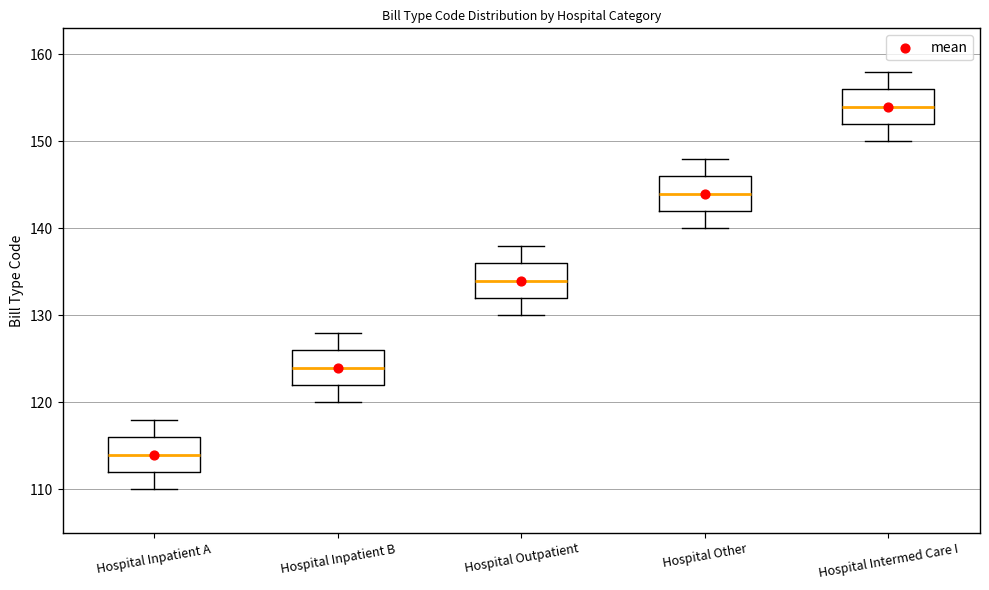

Reading left to right, read every box against the y-axis: the position of its median line, the range the box covers, and the ends of its whiskers. The values are not printed on the chart, so give them approximately, as read against the axis.

Hospital Inpatient A: median 114, box 112 to 116, whiskers 110 to 118
Hospital Inpatient B: median 124, box 122 to 126, whiskers 120 to 128
Hospital Outpatient: median 134, box 132 to 136, whiskers 130 to 138
Hospital Other: median 144, box 142 to 146, whiskers 140 to 148
Hospital Intermed Care I: median 154, box 152 to 156, whiskers 150 to 158